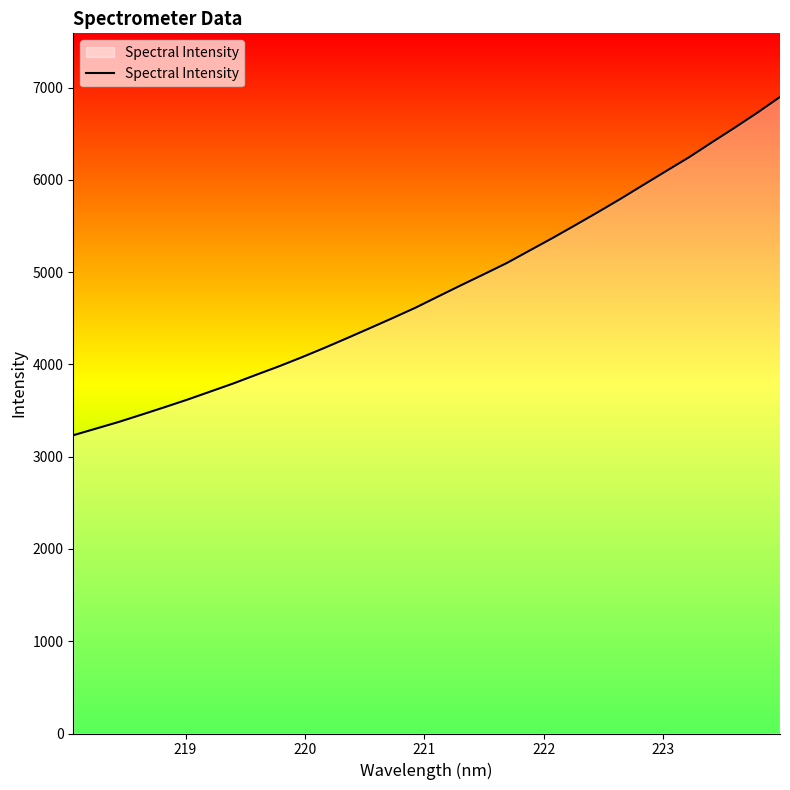

What is the smallest value displayed?

3232.1